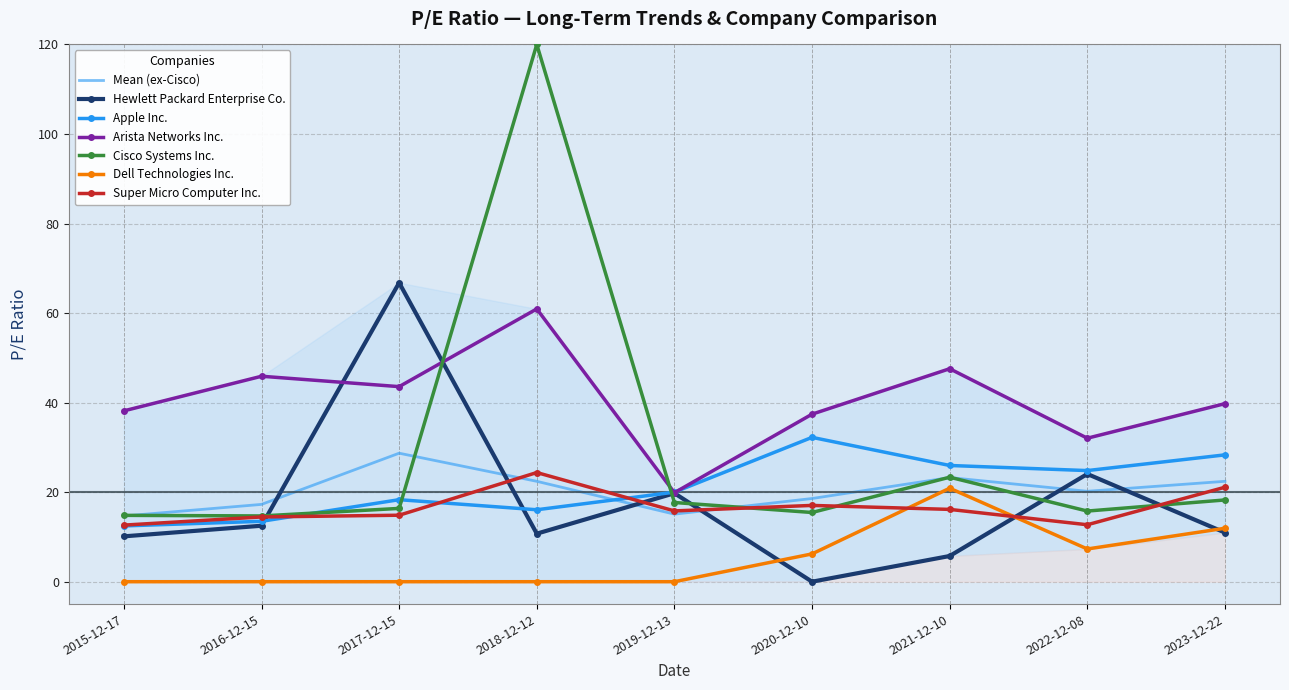

List the series in order of their peak value, highest first.

Cisco Systems Inc., Hewlett Packard Enterprise Co., Arista Networks Inc., Apple Inc., Super Micro Computer Inc., Dell Technologies Inc.